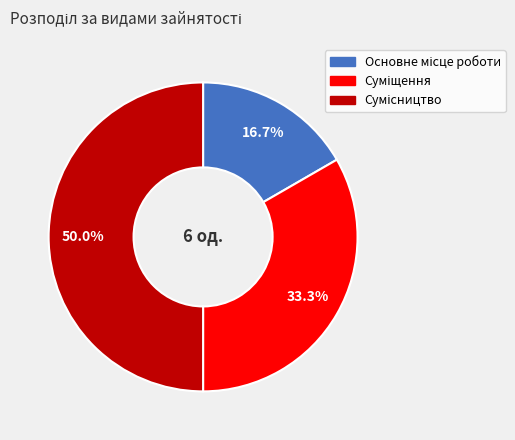

To the nearest percent, what is the combined percentage of Сумісництво and Суміщення?

83%